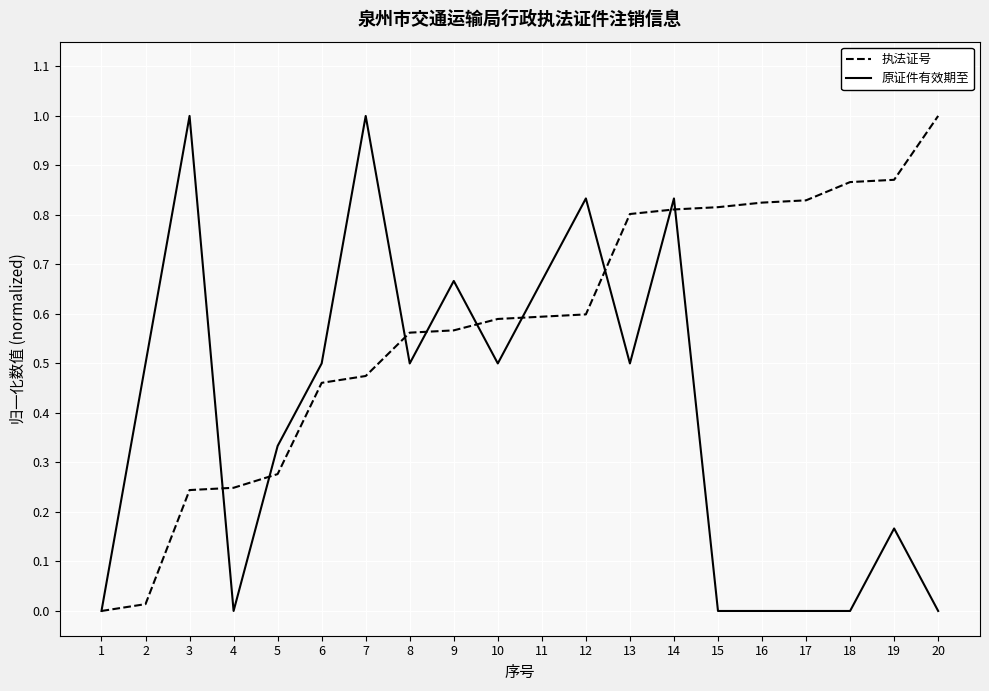

Which series changed the most between 3 and 19?

原证件有效期至